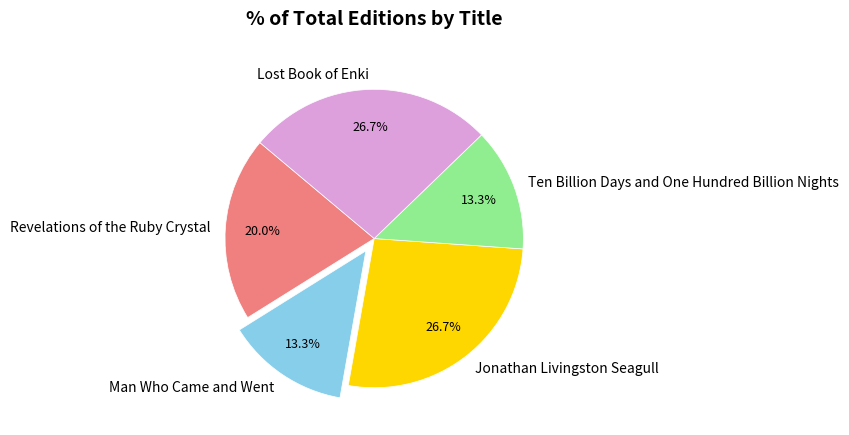

To the nearest percent, what is the combined percentage of Revelations of the Ruby Crystal and Jonathan Livingston Seagull?

47%